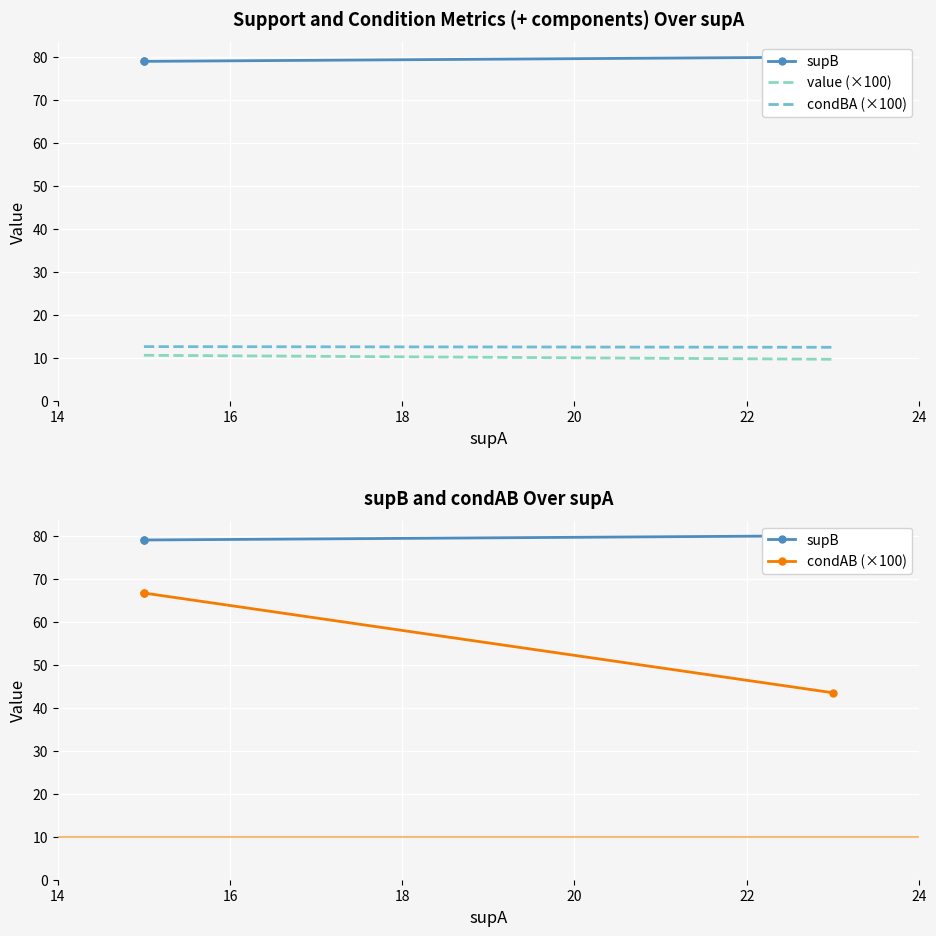

Is it true that value (×100) equals 10.6 at 16?

True